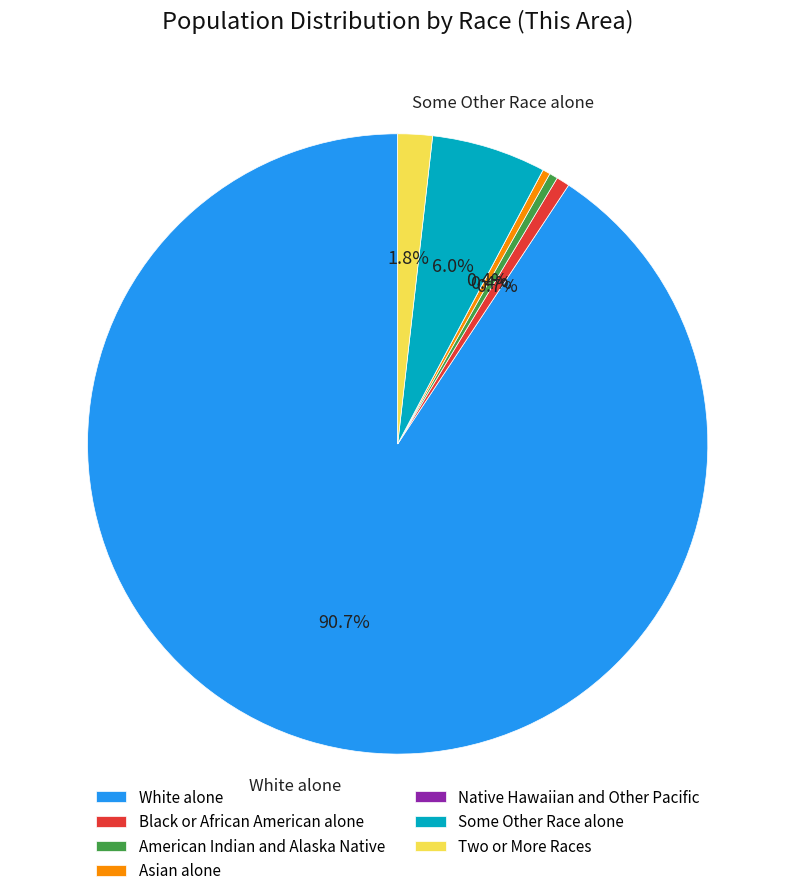

What is the largest slice in the pie chart?

White alone